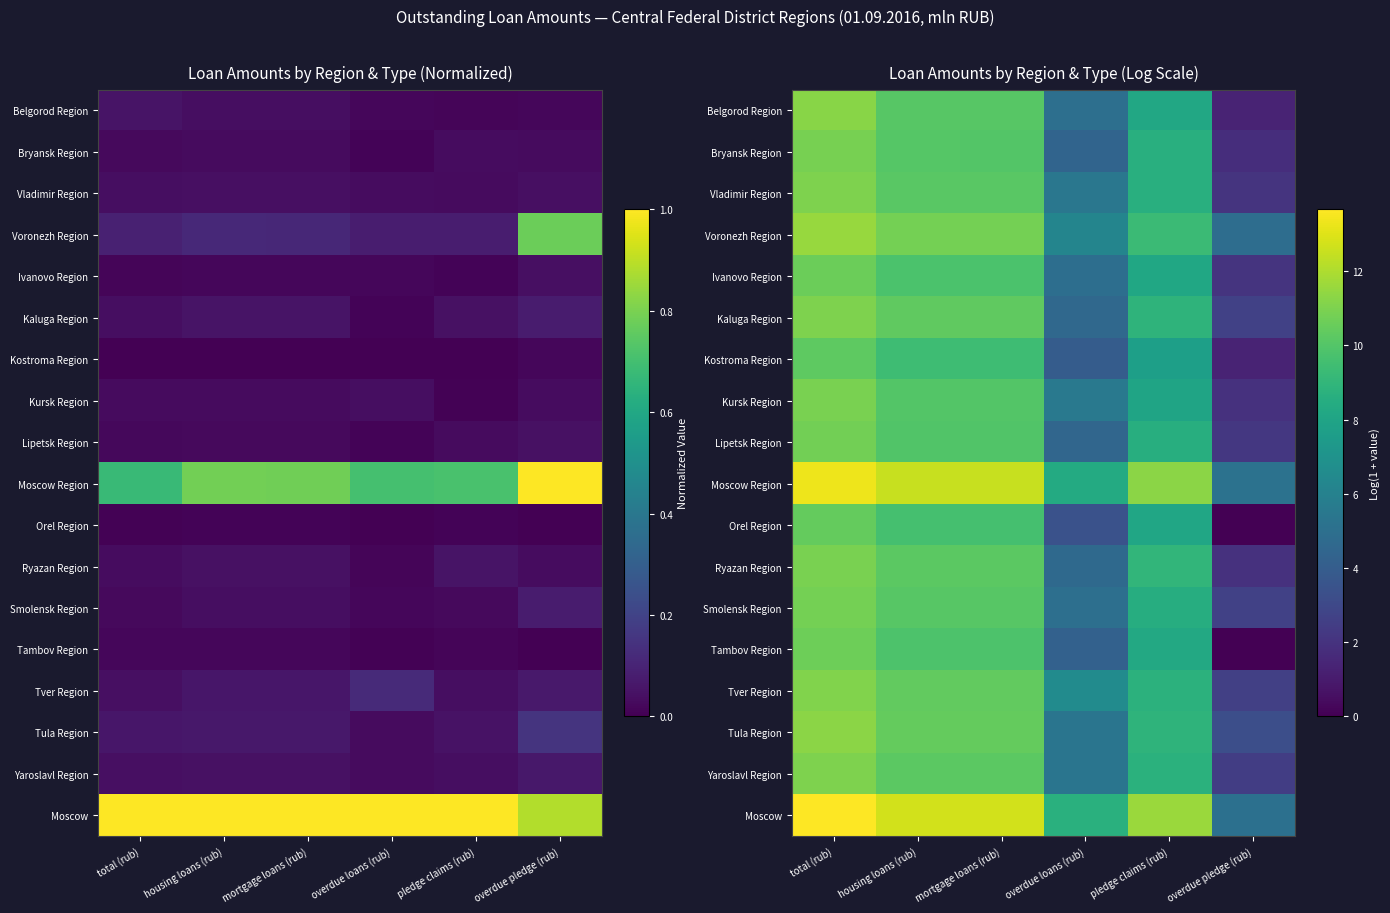

Is the value of Orel Region at pledge claims (rub) greater than the value of Vladimir Region at pledge claims (rub)?

No